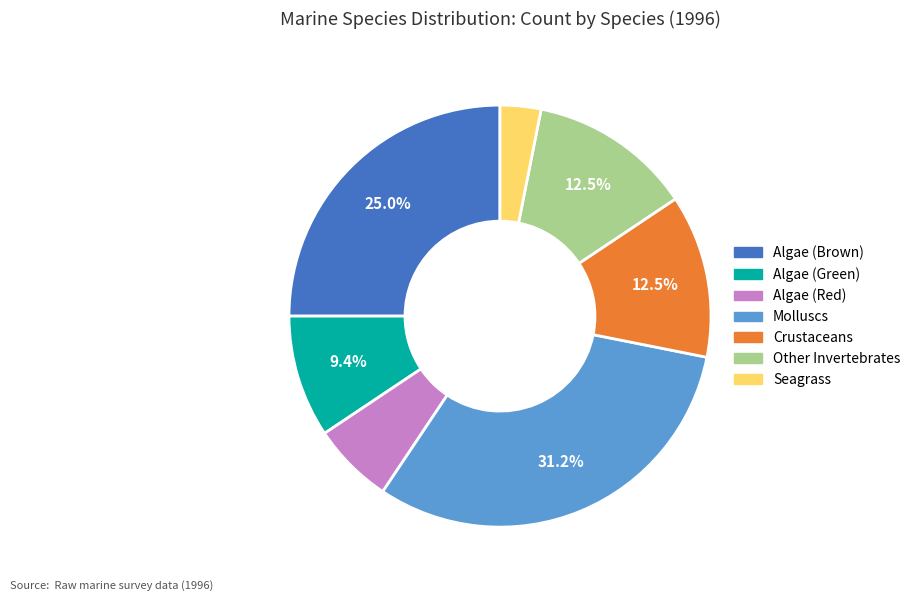

Is there any slice that represents more than half of the pie?

No